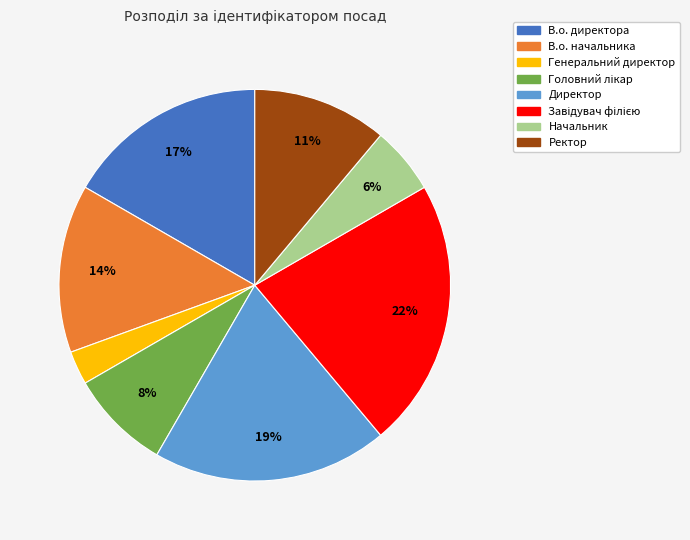

Is there any slice that represents more than half of the pie?

No